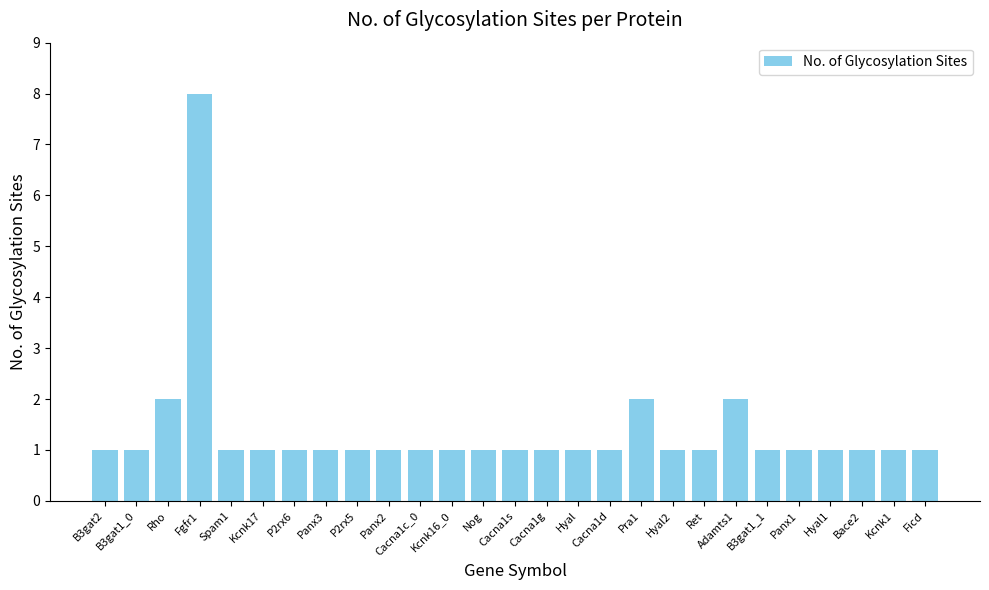

Reading left to right, what are all the values shown in this chart?

B3gat2=1	B3gat1_0=1	Rho=2	Fgfr1=8	Spam1=1	Kcnk17=1	P2rx6=1	Panx3=1	P2rx5=1	Panx2=1	Cacna1c_0=1	Kcnk16_0=1	Nog=1	Cacna1s=1	Cacna1g=1	Hyal=1	Cacna1d=1	Pra1=2	Hyal2=1	Ret=1	Adamts1=2	B3gat1_1=1	Panx1=1	Hyal1=1	Bace2=1	Kcnk1=1	Ficd=1